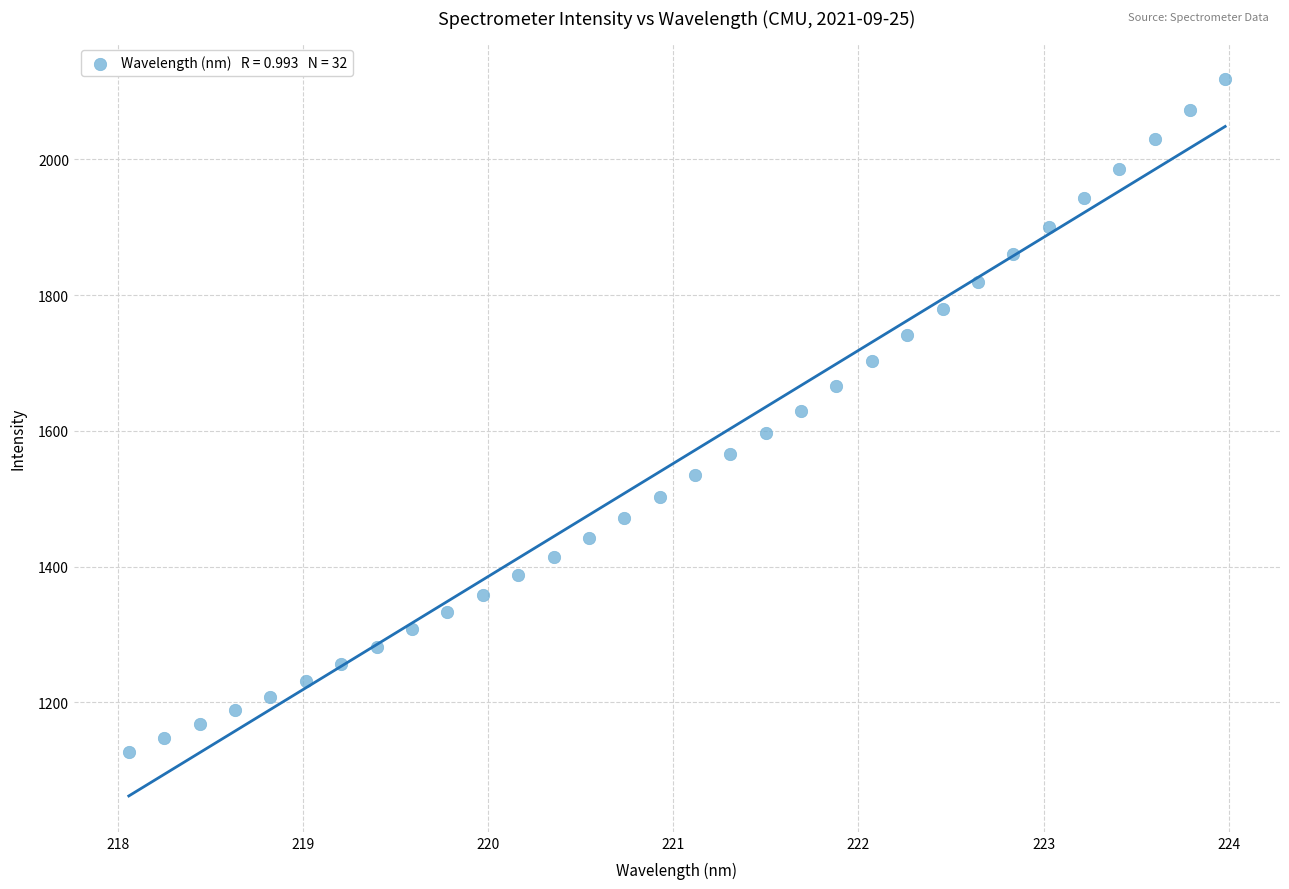

What is the range of Y values (max minus min)?

991.7